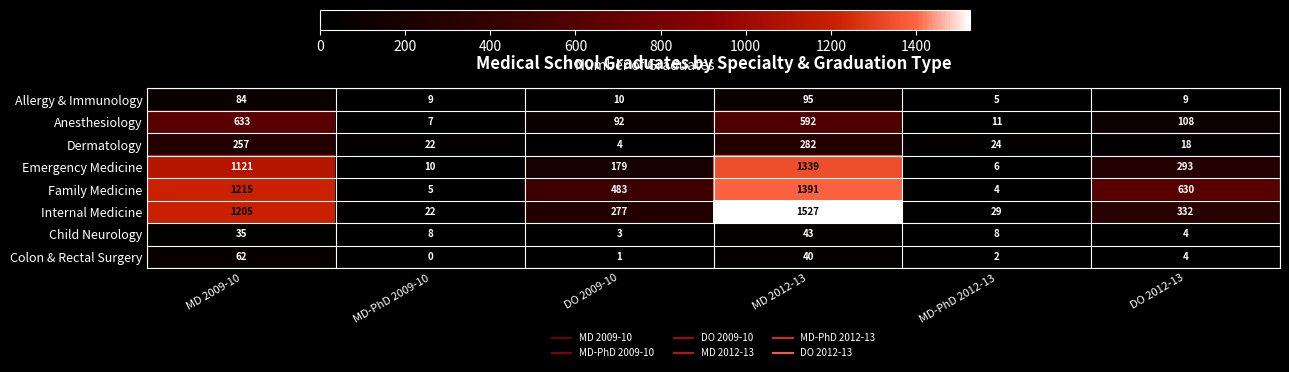

Which label corresponds to the smallest value in the chart?

MD-PhD 2009-10